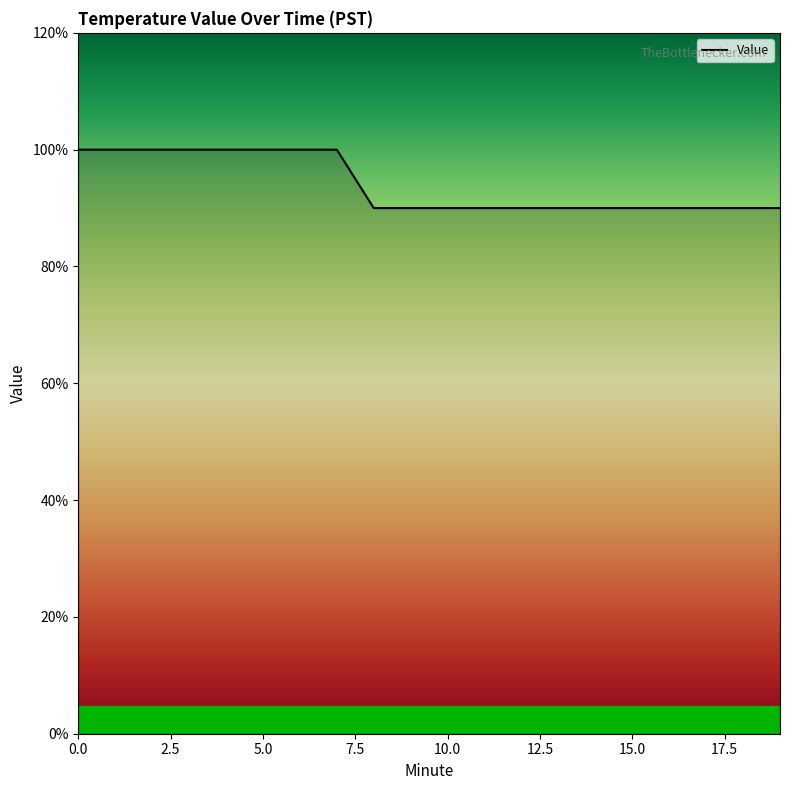

True or false: the data has more than 0 interior local peaks.

False